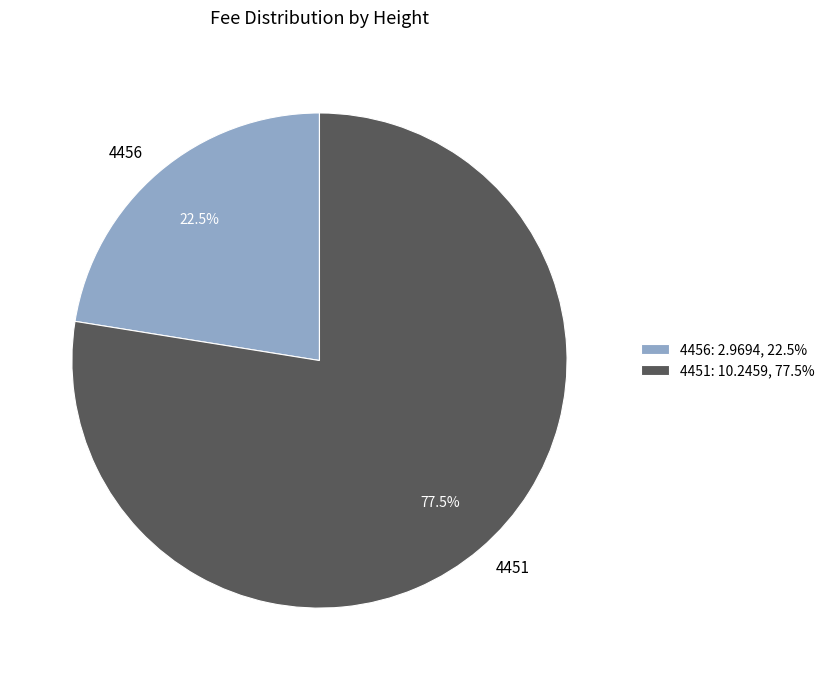

Count the number of slices in the pie.

2